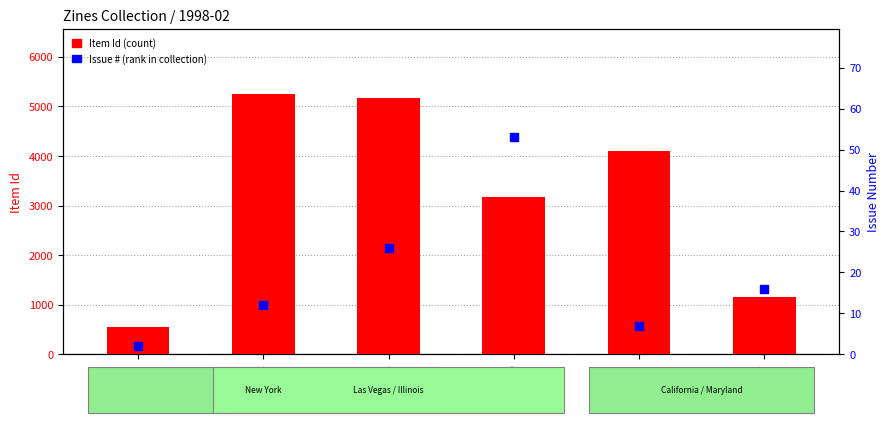

Which series has the widest spread of Y values?

Item Id